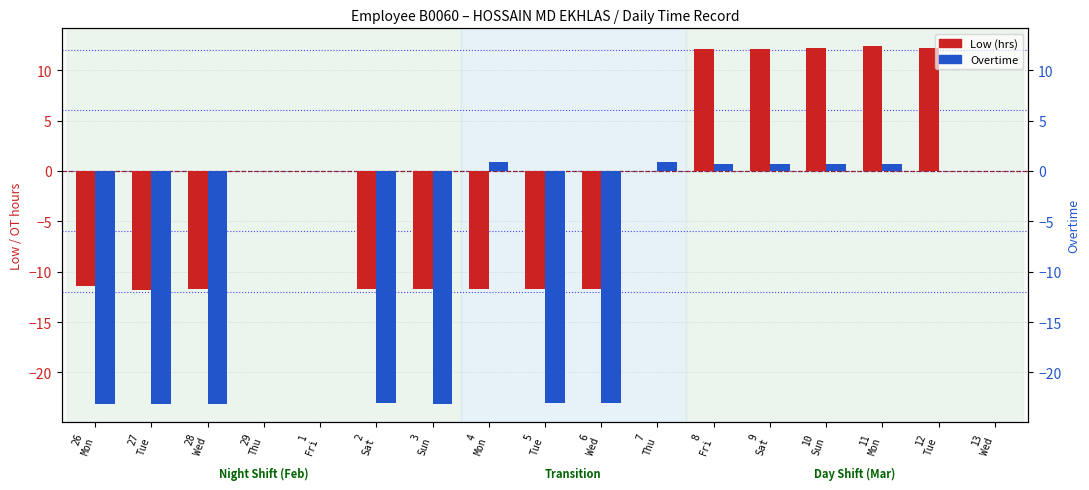

Reading left to right, extract all data points from this chart.

Low (hrs): 26
Mon=-11.5	27
Tue=-11.8	28
Wed=-11.7	29
Thu=0.0	1
Fri=0.0	2
Sat=-11.7	3
Sun=-11.7	4
Mon=-11.8	5
Tue=-11.7	6
Wed=-11.7	7
Thu=0.0	8
Fri=12.1	9
Sat=12.1	10
Sun=12.2	11
Mon=12.4	12
Tue=12.2	13
Wed=0.0
Overtime: 26
Mon=-23.1	27
Tue=-23.1	28
Wed=-23.1	29
Thu=0.0	1
Fri=0.0	2
Sat=-23.1	3
Sun=-23.1	4
Mon=0.9	5
Tue=-23.1	6
Wed=-23.1	7
Thu=0.9	8
Fri=0.7	9
Sat=0.7	10
Sun=0.7	11
Mon=0.7	12
Tue=0.0	13
Wed=0.0